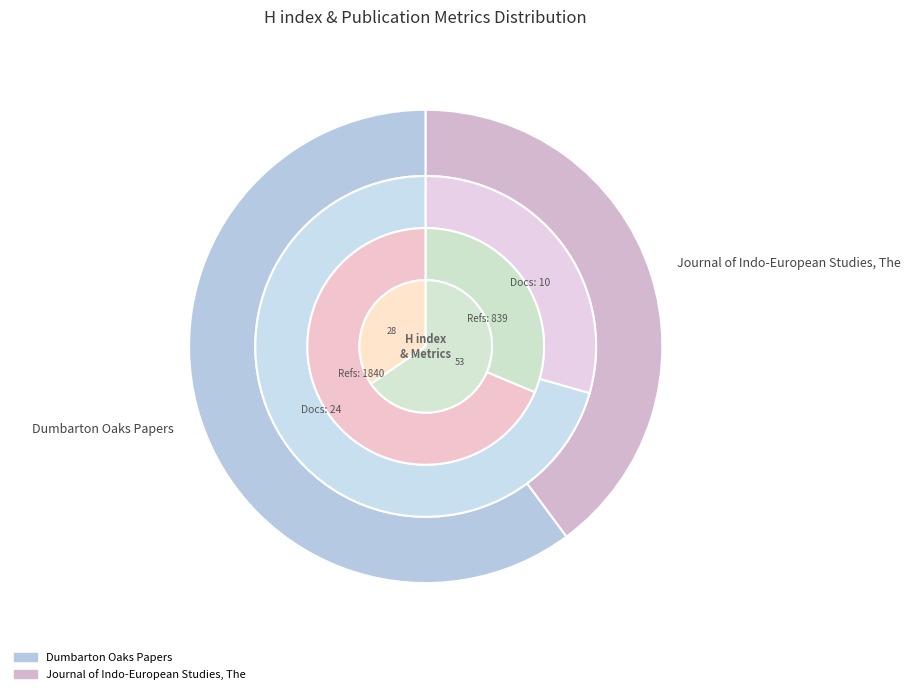

Is it true that Dumbarton Oaks Papers is 51% of the pie?

False